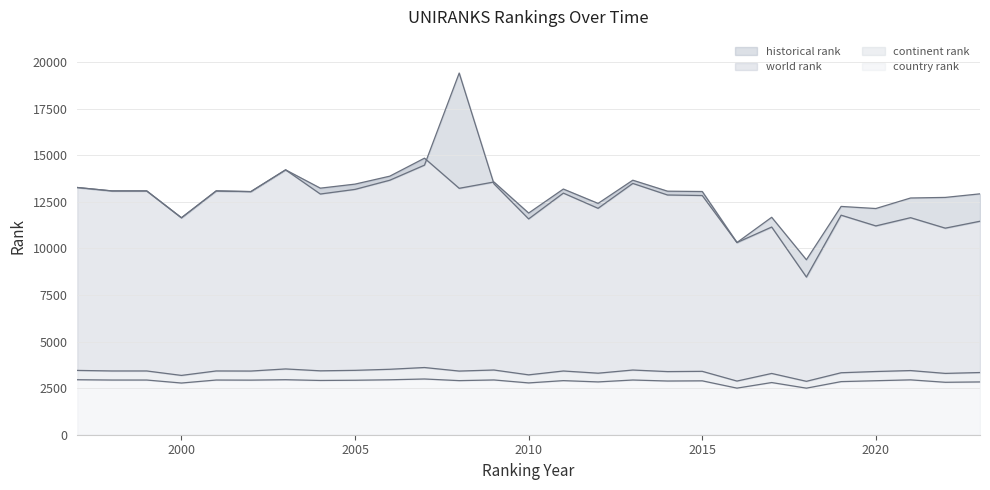

Where is the first local minimum for country rank?

2000